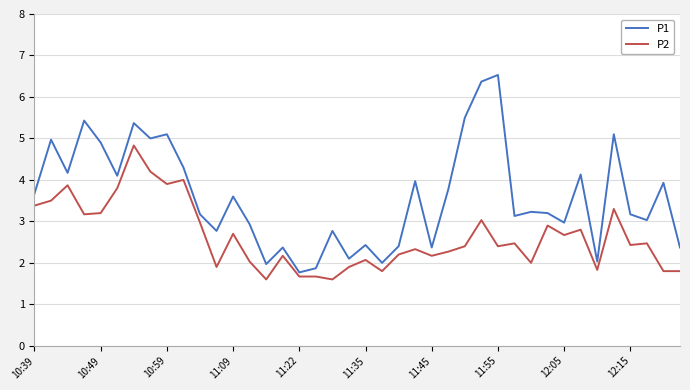

Which series has the largest total across all categories?

P1